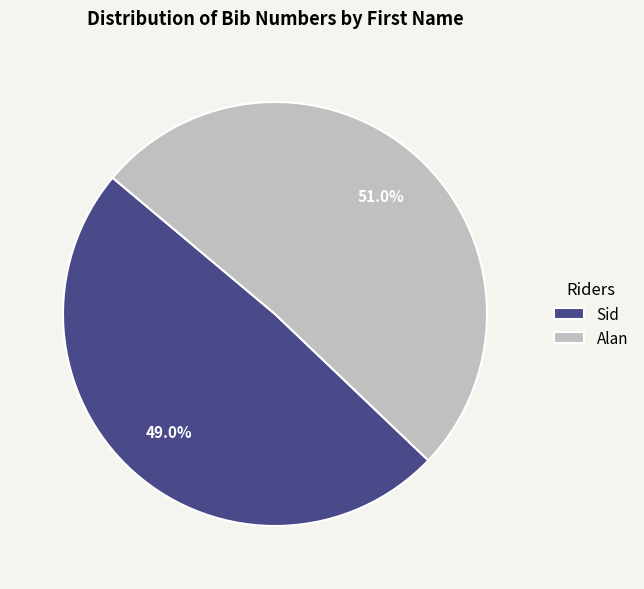

Which slice represents more than half of the pie?

Alan